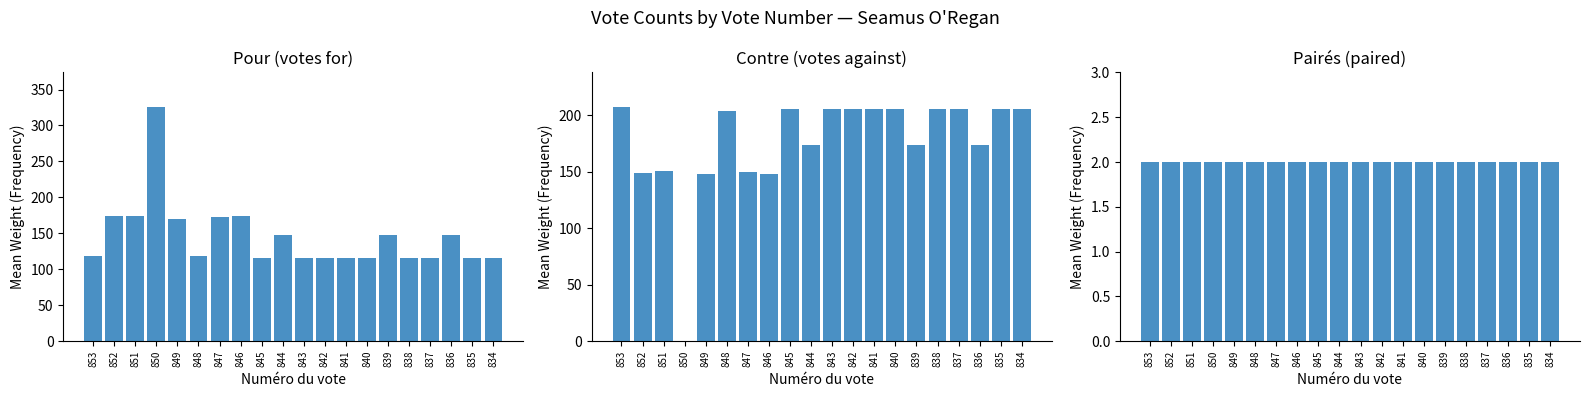

At which category is the sum across all series the highest?

853